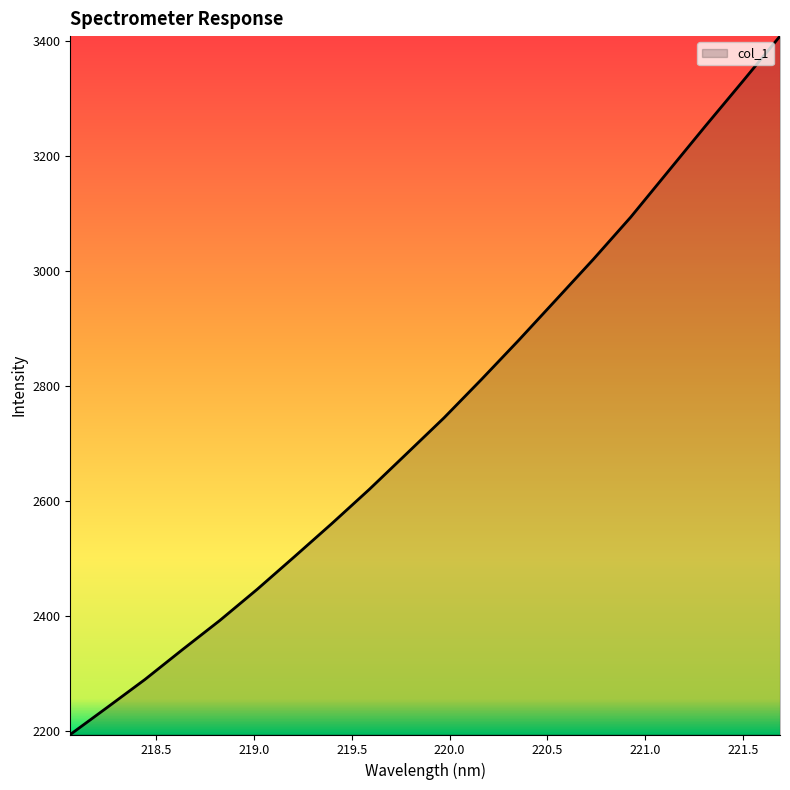

What is the minimum value shown in the chart?

2194.7